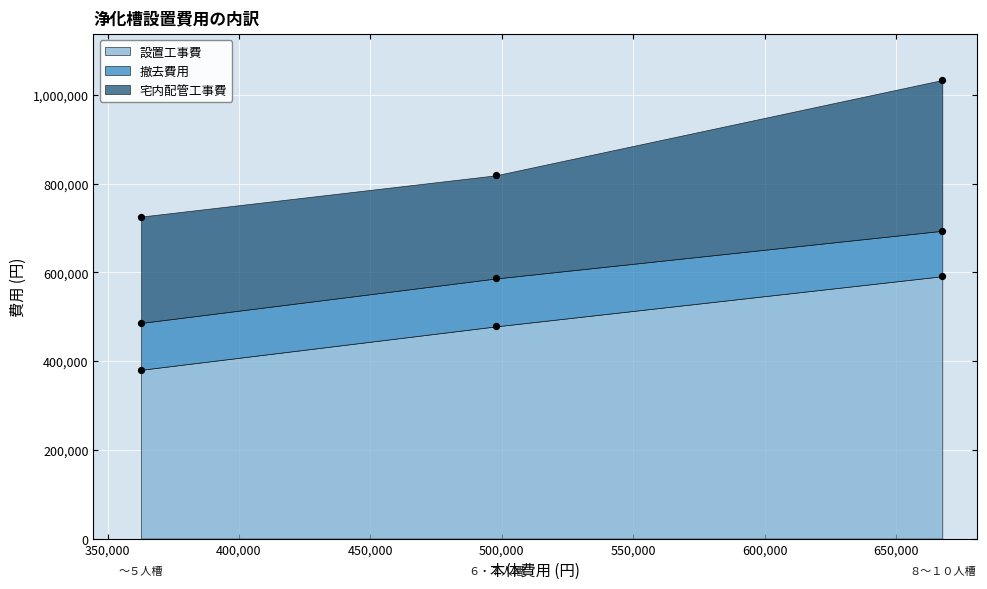

Which series contains the highest Y value?

設置工事費